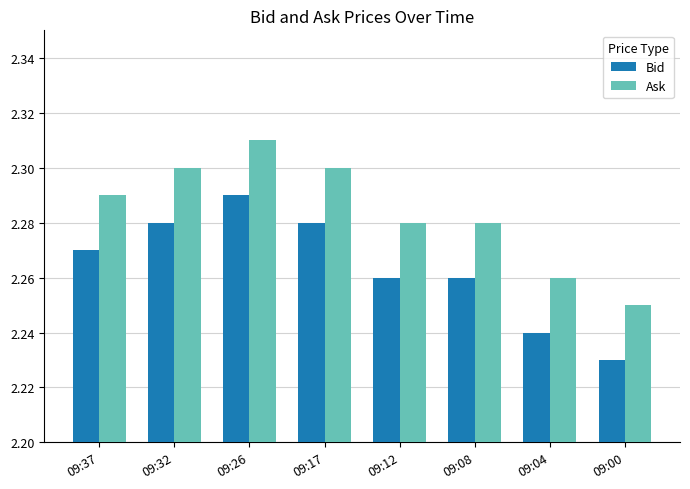

At which category does the chart reach its peak across all series?

09:26